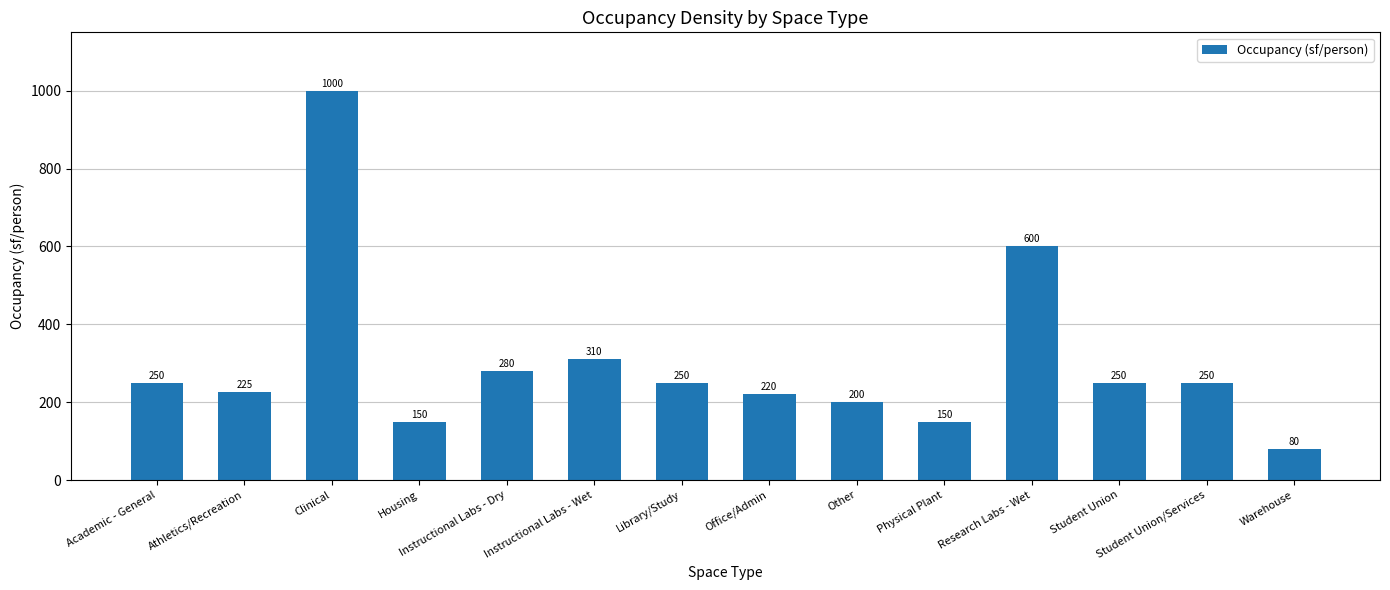

At which label is the value closest to 540?

Research Labs - Wet